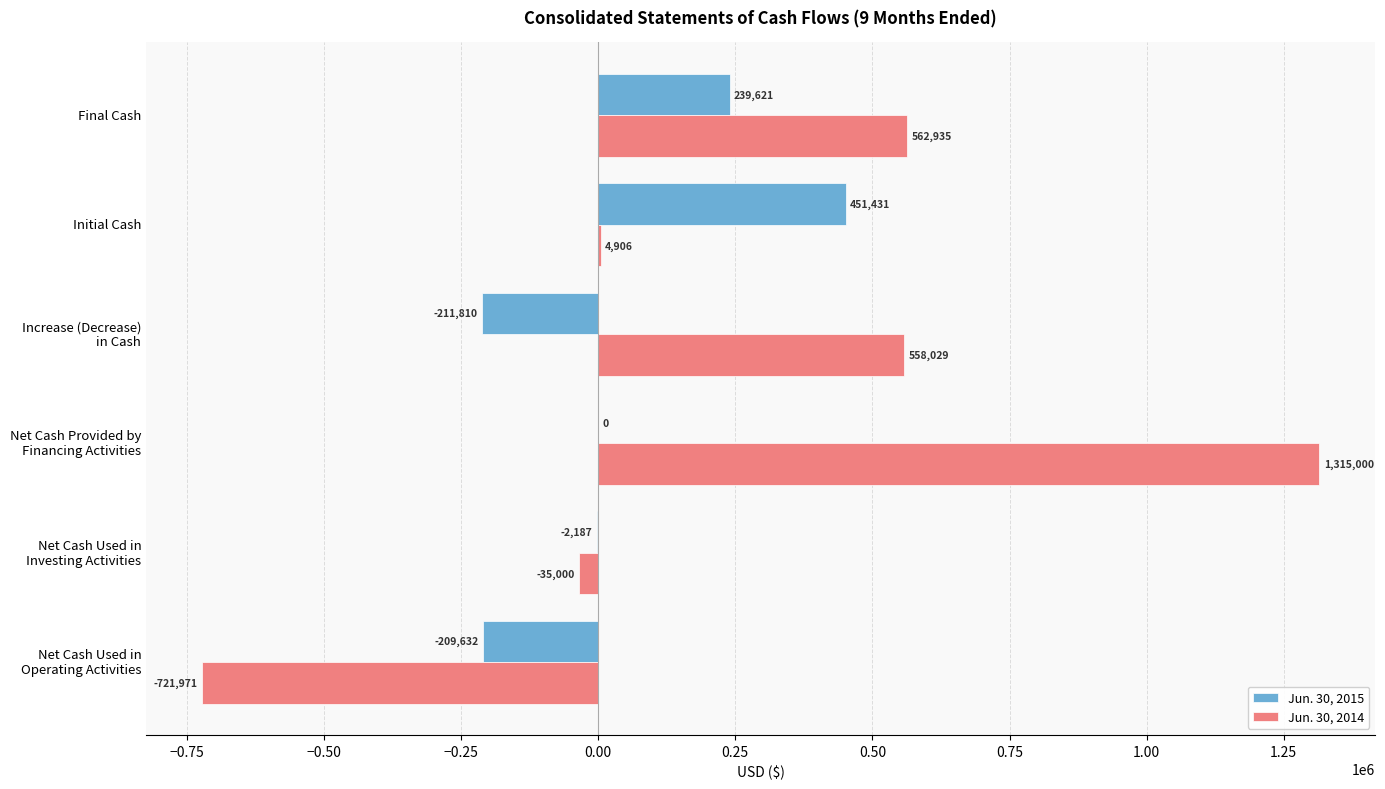

The value of Jun. 30, 2014 at Initial Cash is 4906. True or false?

True